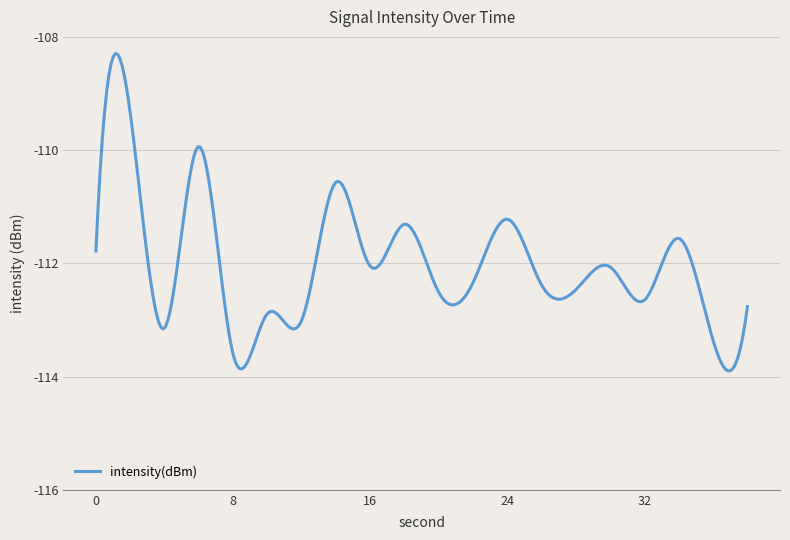

What is the greatest value displayed?

-108.3